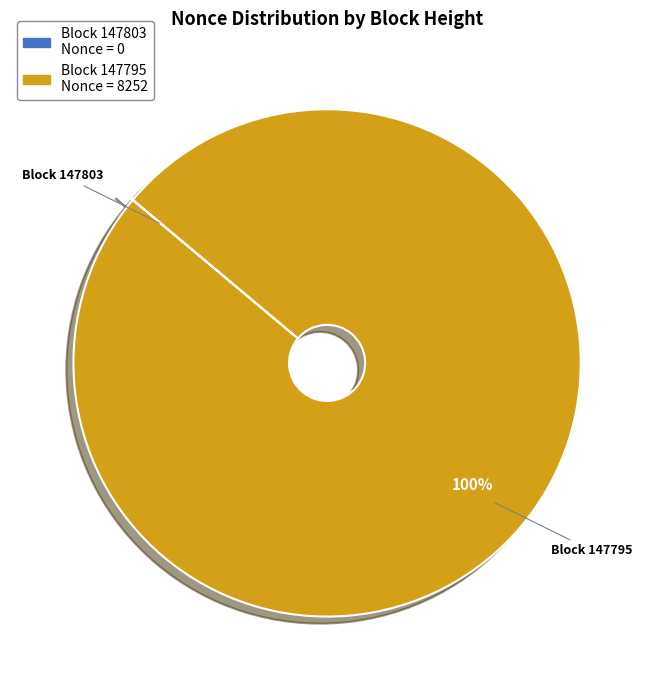

To the nearest percent, what is the difference between the largest and smallest slice percentages?

100%